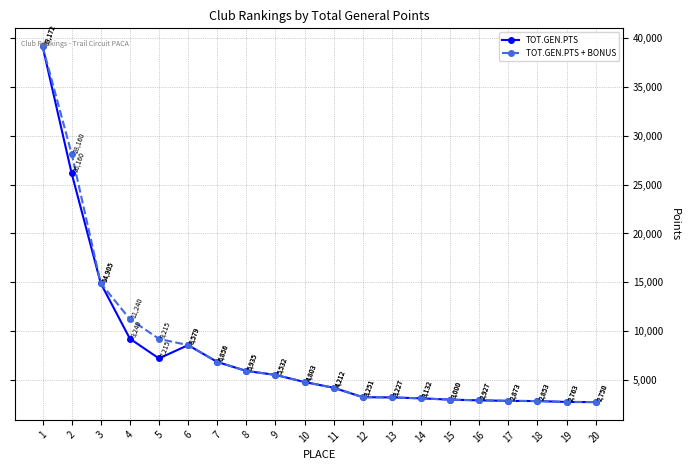

Which series changed the most between 2 and 7?

TOT.GEN.PTS + BONUS